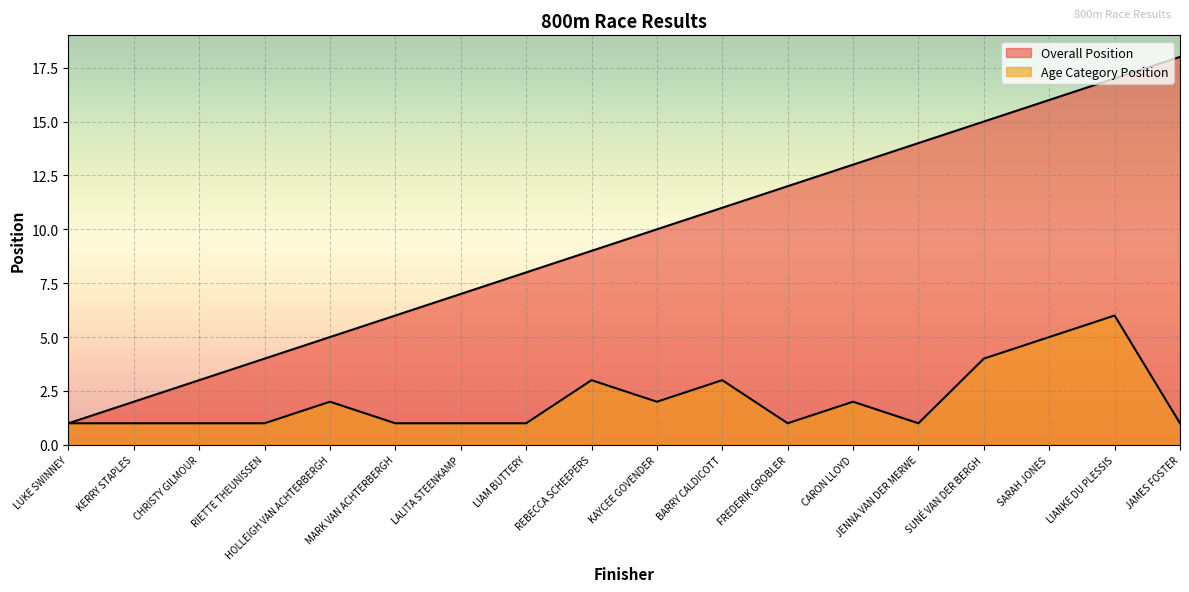

True or false: Age Category Position has more than 2 interior local peaks.

True